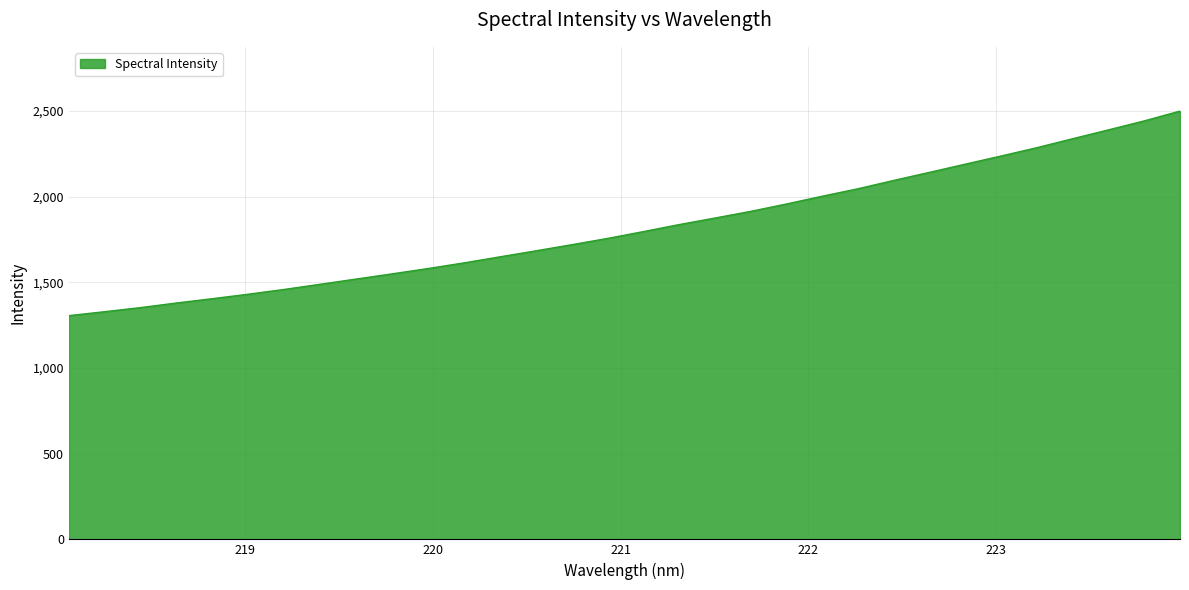

What is the difference between the second highest and minimum values?

1136.6